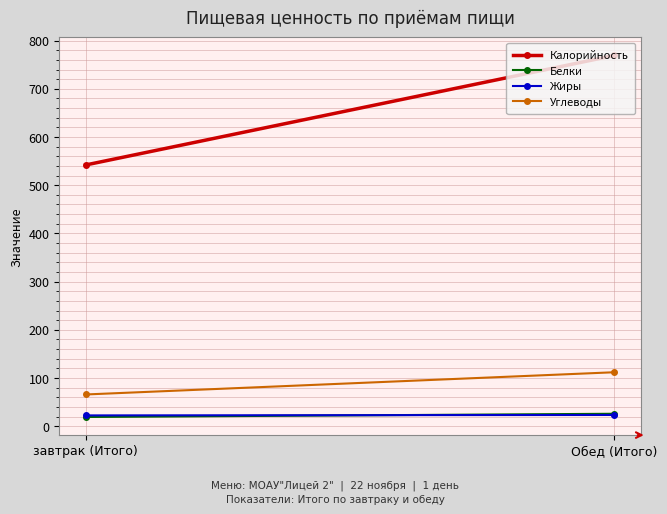

How many Жиры values are between 22 and 23?

1